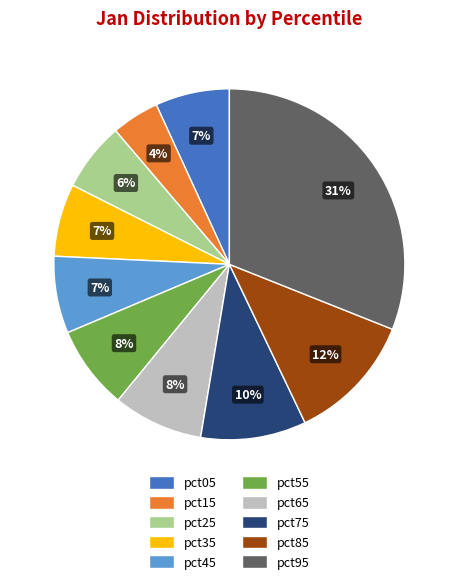

To the nearest percent, what is the average slice percentage?

10%